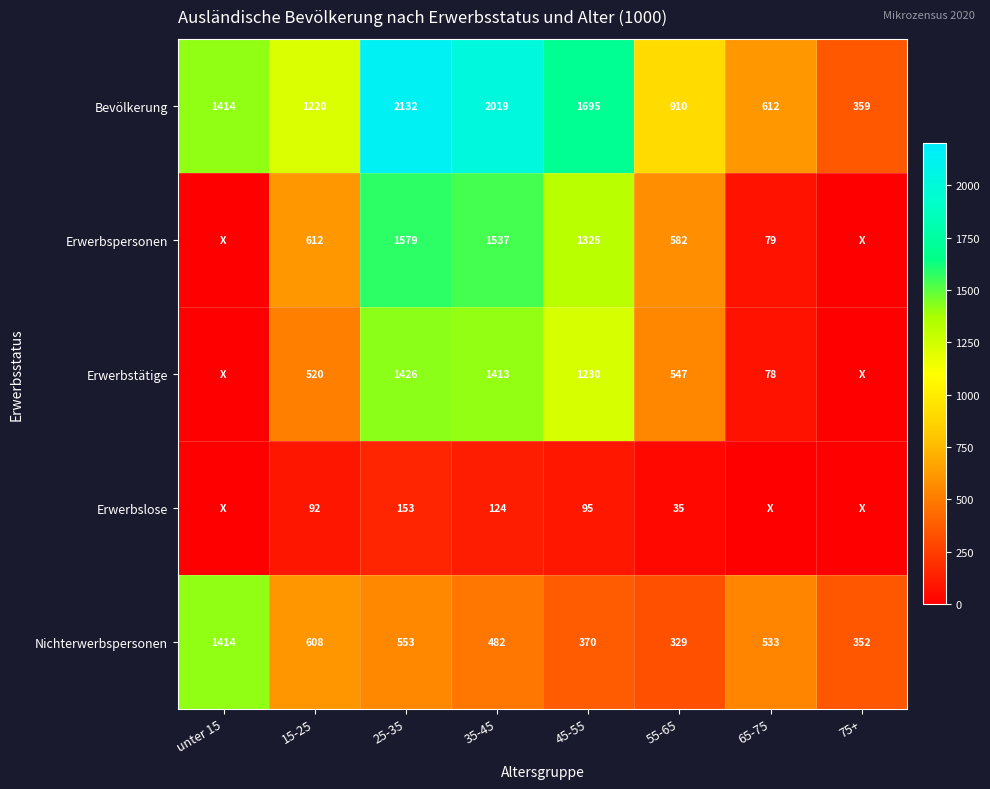

What is the spread (max minus min) of values at 75+?

359